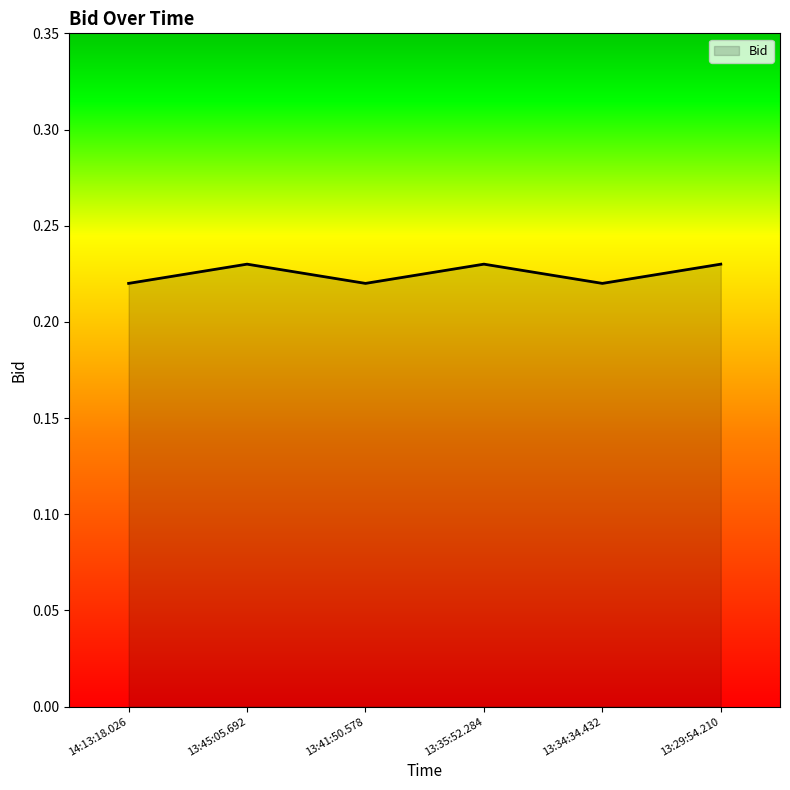

How many lines are shown in the chart?

1